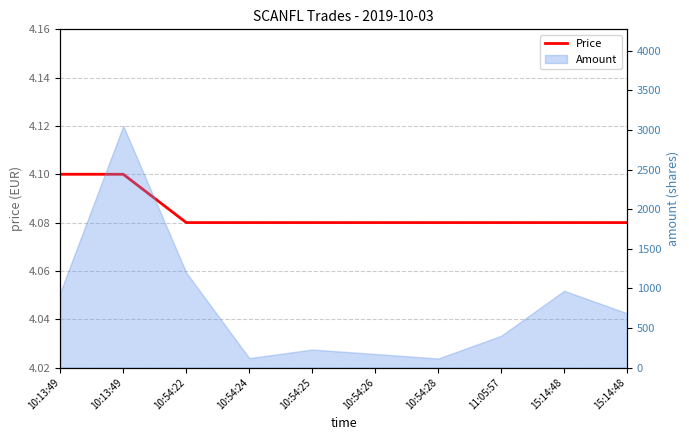

Approximately how many times larger is the value at 10:13:49 compared to 10:54:28?

1.0